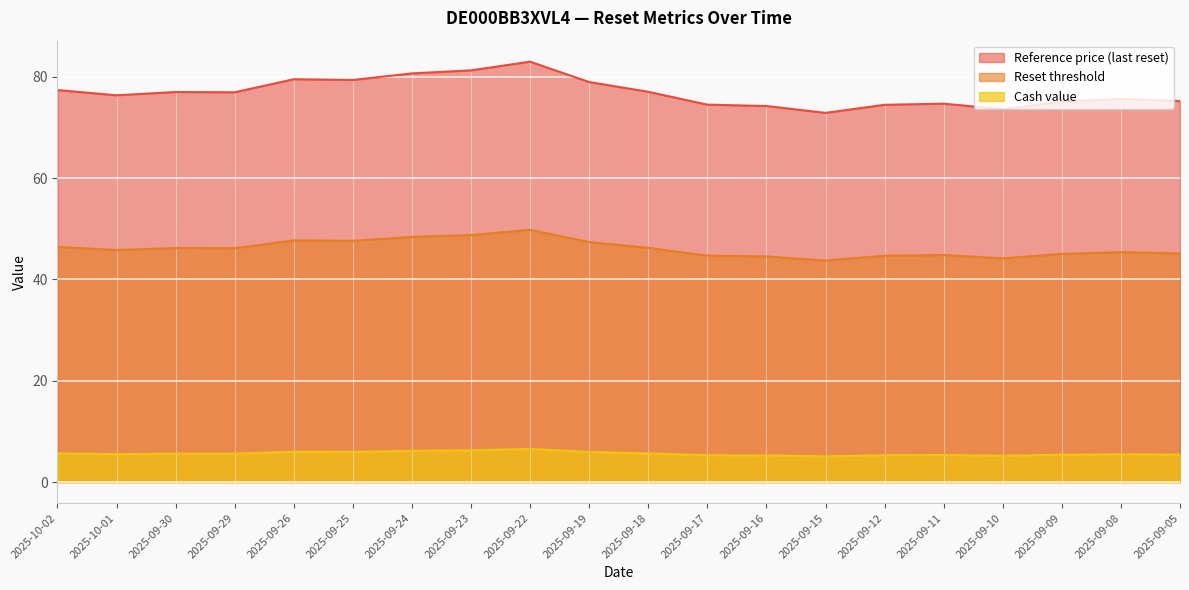

At which category is the sum across all series the highest?

2025-09-22